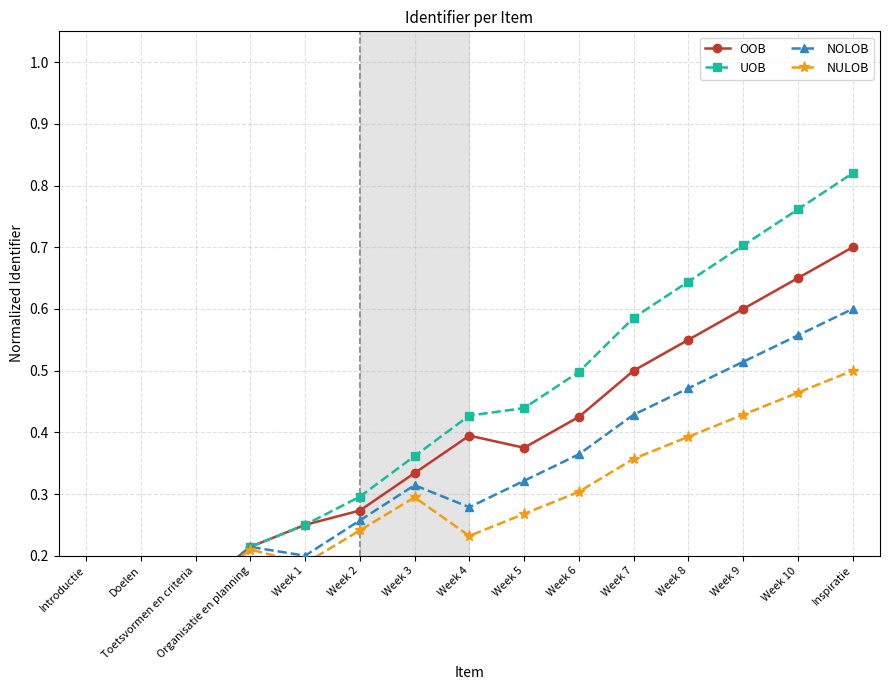

What position from the right is Introductie?

15